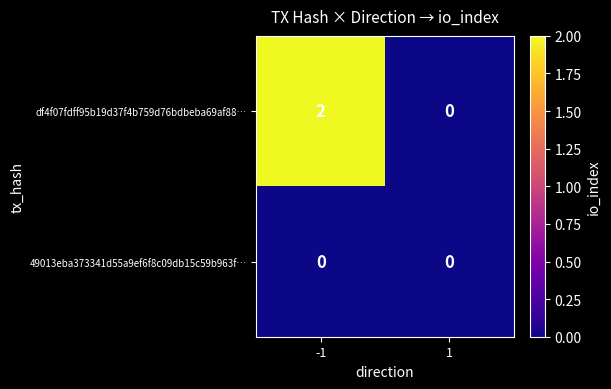

At how many categories does at least one series exceed 1?

1